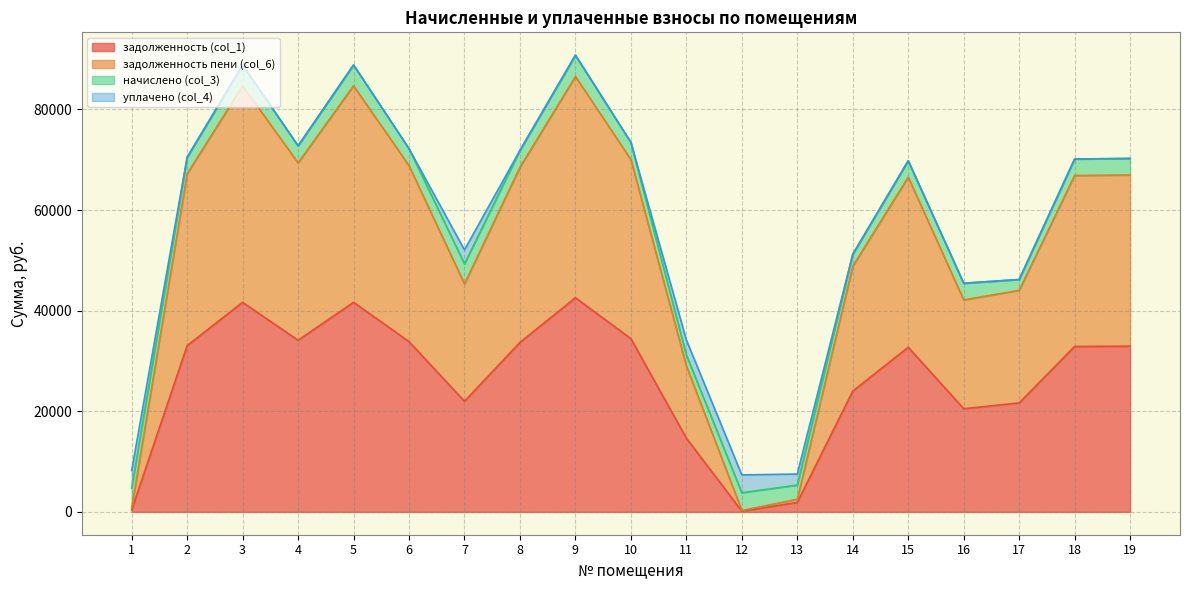

In задолженность (col_1), how many points are higher than both neighbors (excluding endpoints)?

4